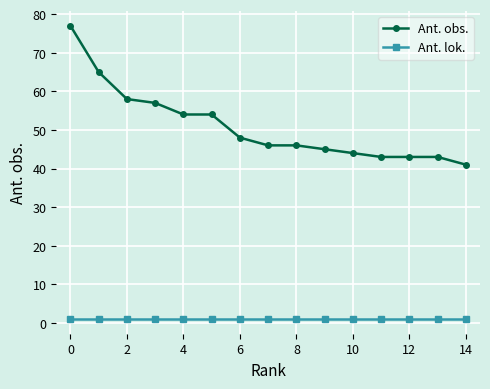

True or false: Ant. obs. and Ant. lok. intersect in this chart.

False